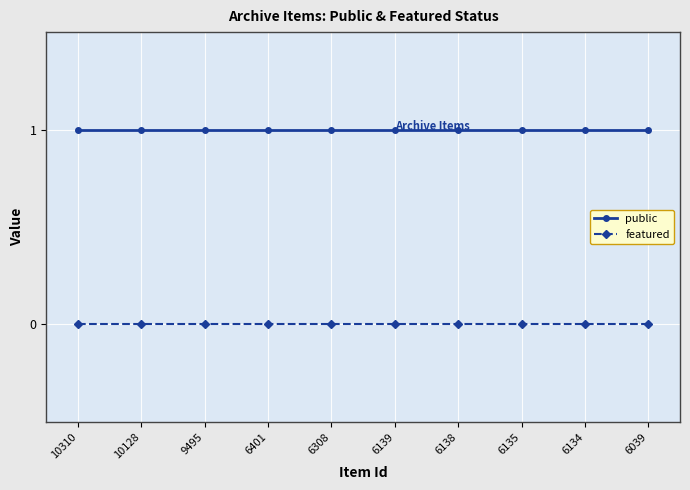

True or false: featured and public intersect in this chart.

False